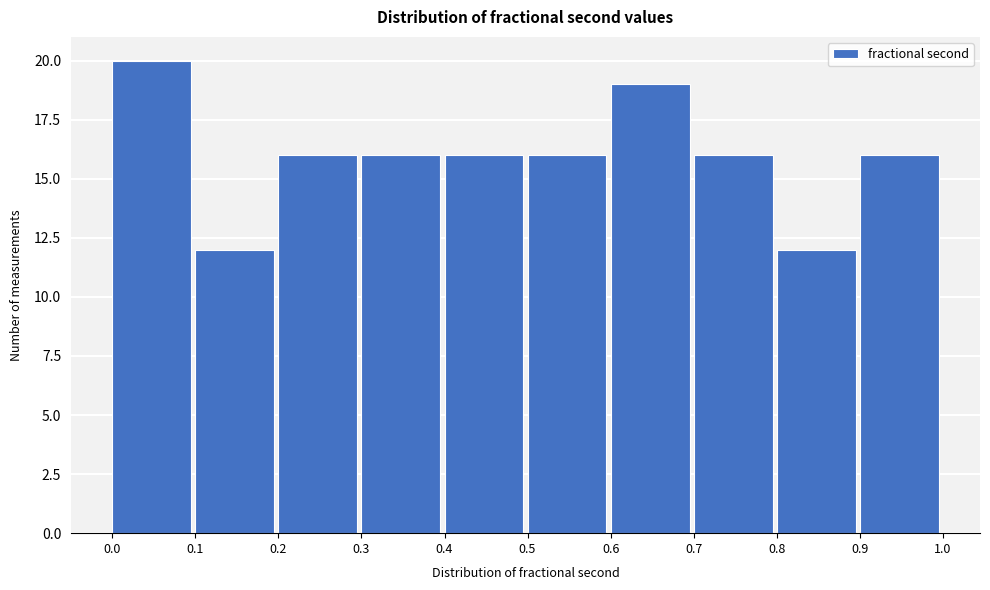

Reading left to right, list all the values displayed in this chart.

20	12	16	16	16	16	19	16	12	16